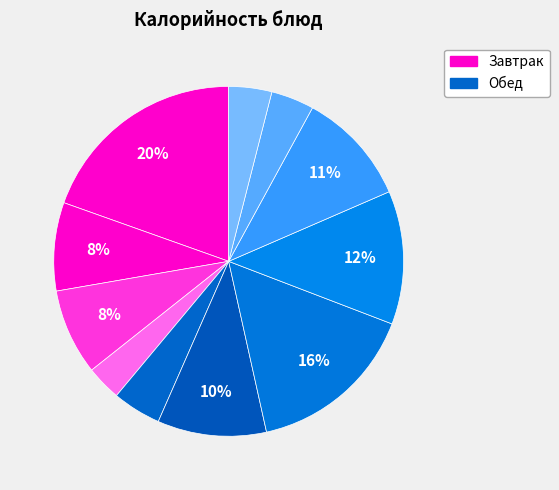

To the nearest percent, what is the difference between the largest and smallest slice percentages?

16%